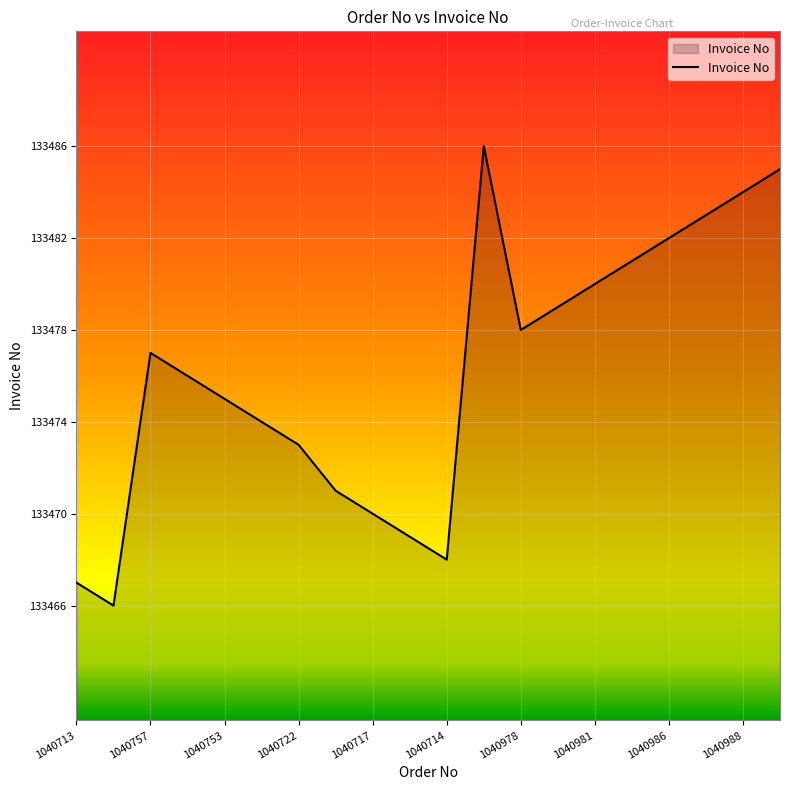

What is the difference between the maximum and minimum values?

20